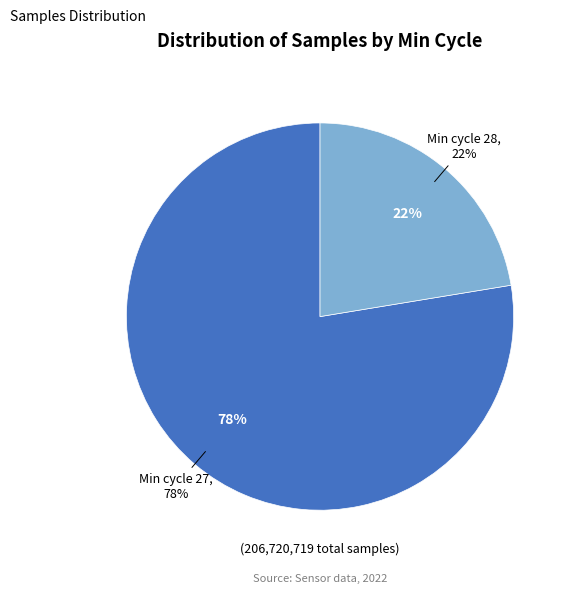

Which category has the biggest portion of the pie?

27